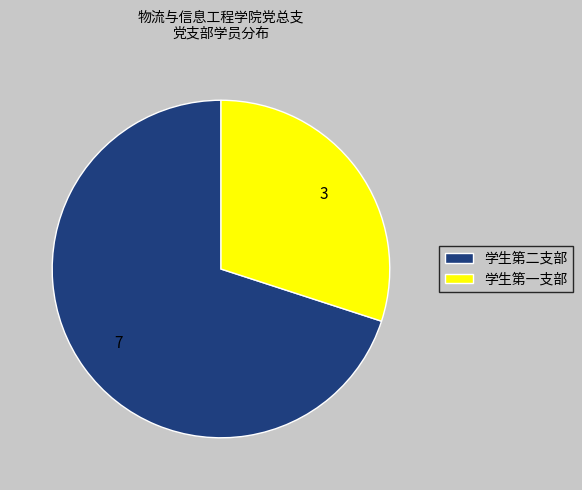

Which category has the smallest portion of the pie?

学生第一支部